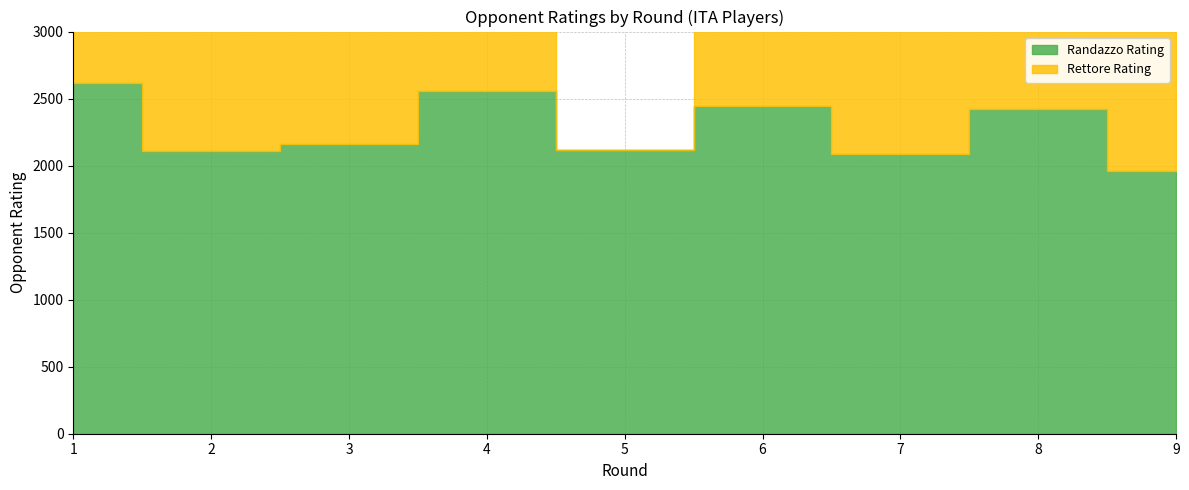

True or false: Randazzo Rating has more than 1 points higher than both neighbors.

True